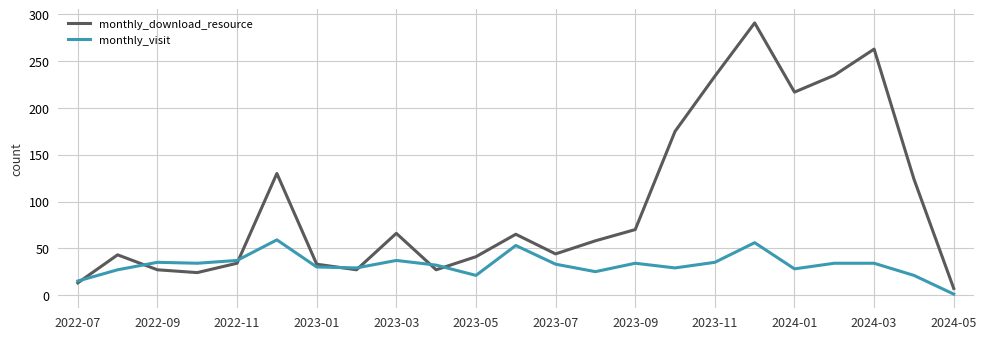

Which series has the widest spread of values?

monthly_download_resource